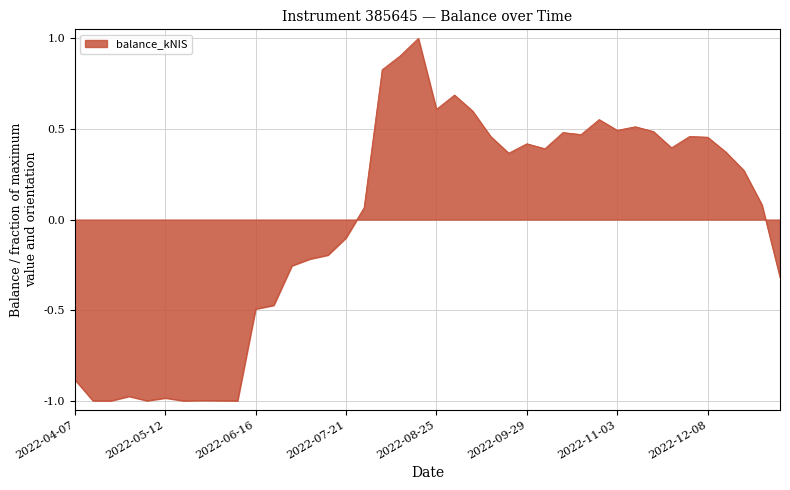

What is the maximum value shown in the chart?

1.0